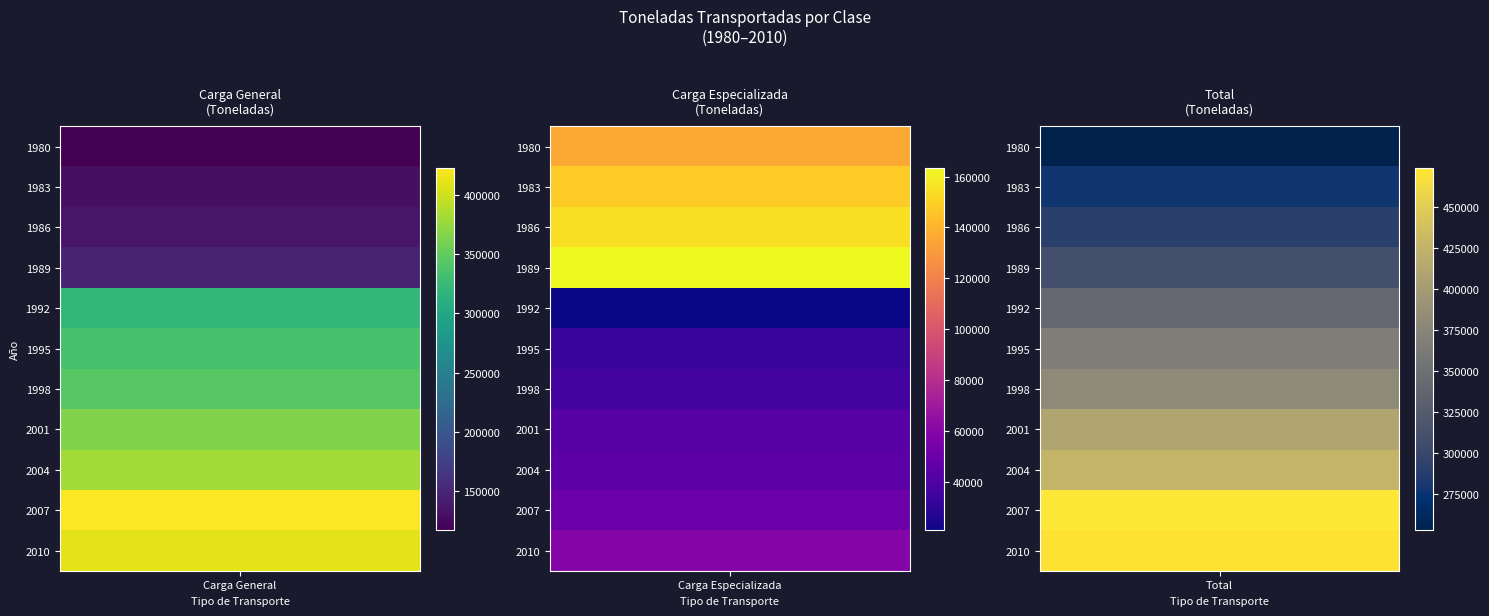

List the series in order of their overall mean, highest first.

total, carga_general, carga_especializada